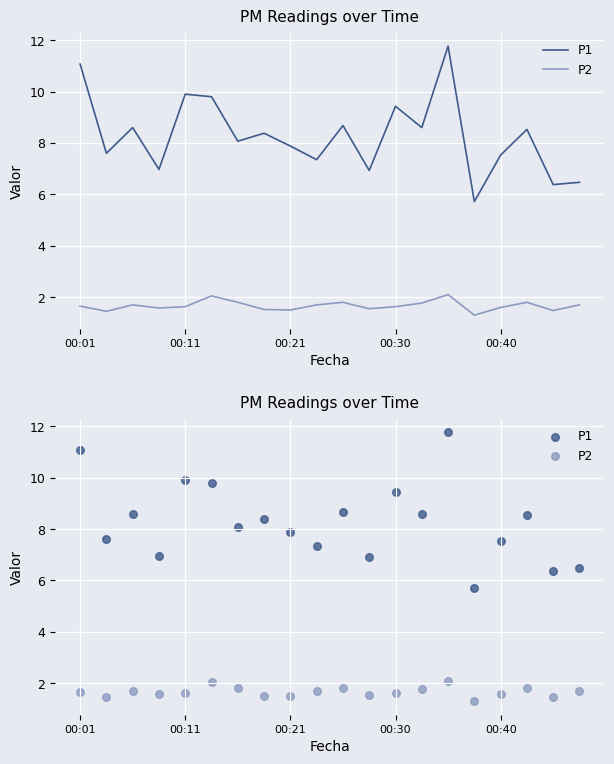

Which series has the largest total across all categories?

P1